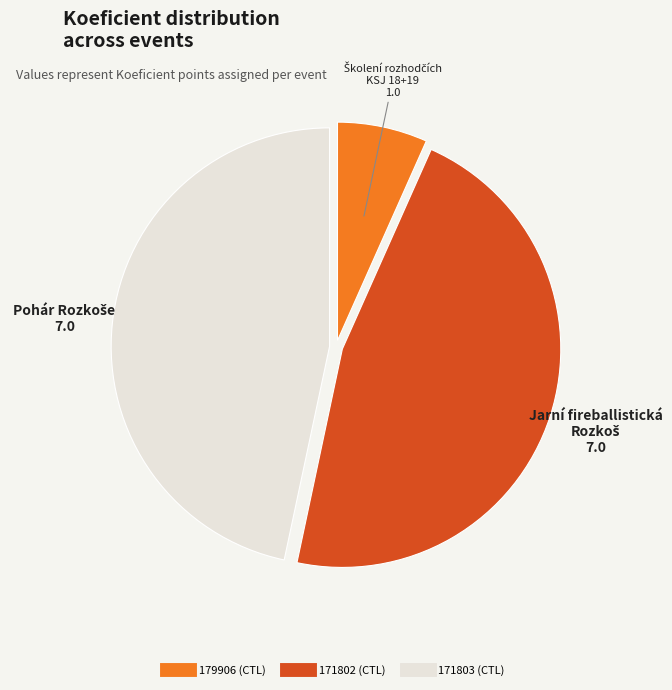

What is the smallest slice in the pie chart?

179906